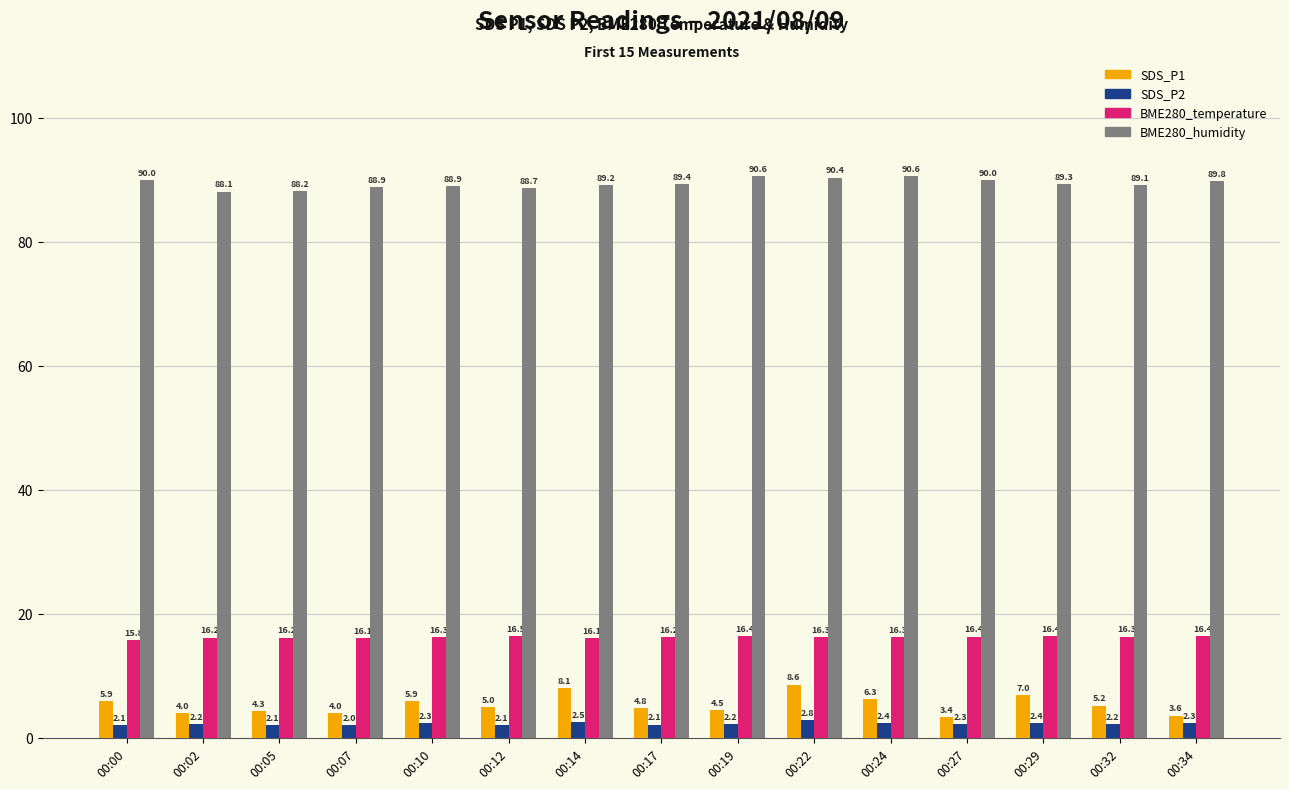

Rank the series by their maximum value, from highest to lowest.

BME280_humidity, BME280_temperature, SDS_P1, SDS_P2